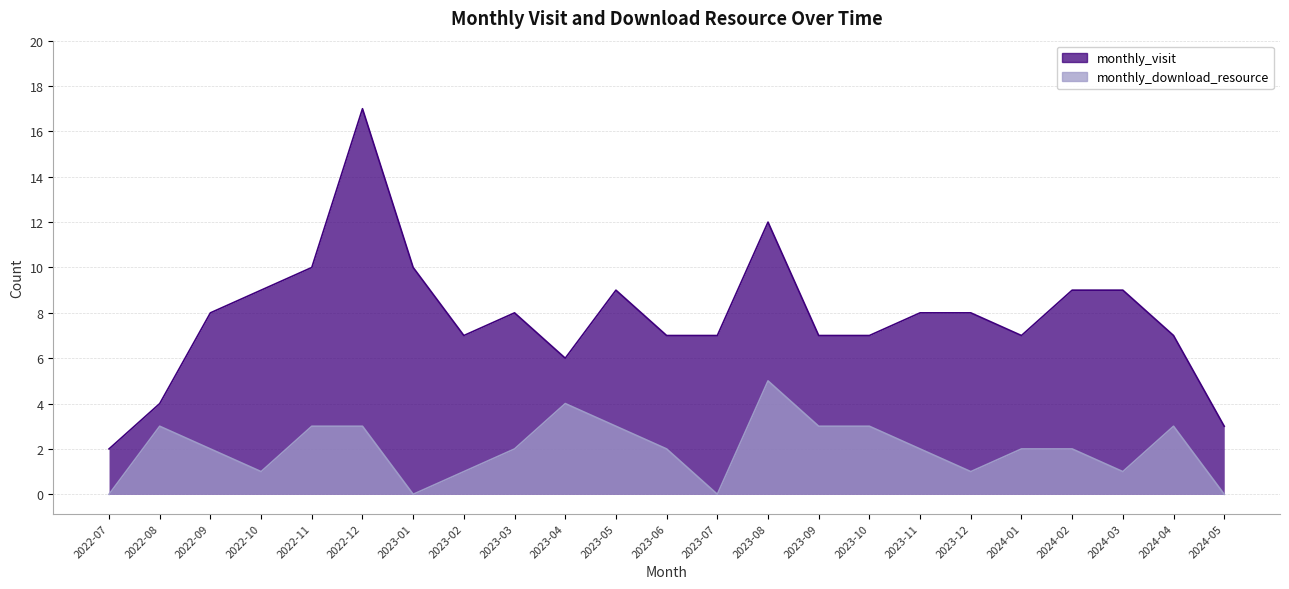

What is the total value across all series at 2024-01?

9